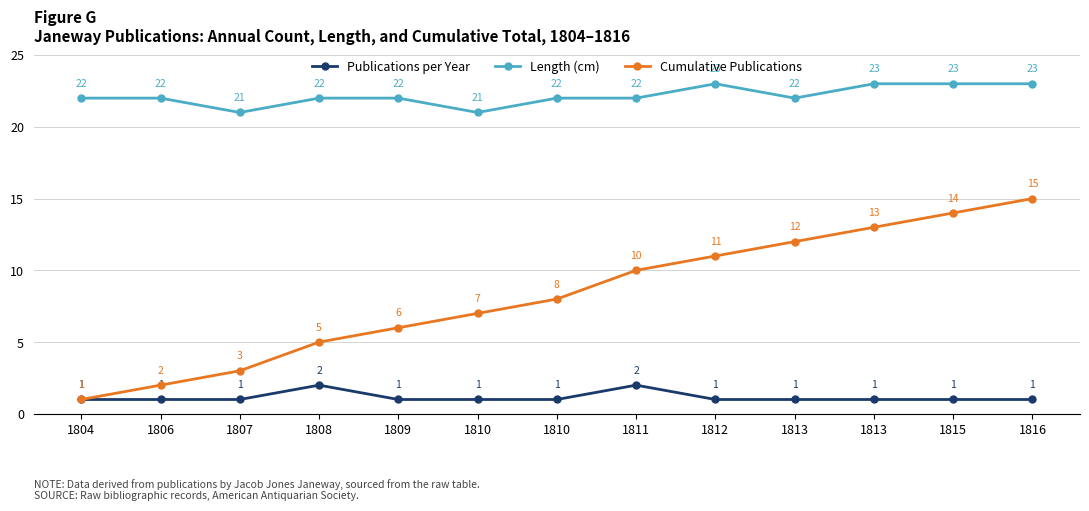

True or false: Cumulative Publications has more than 0 points higher than both neighbors.

False